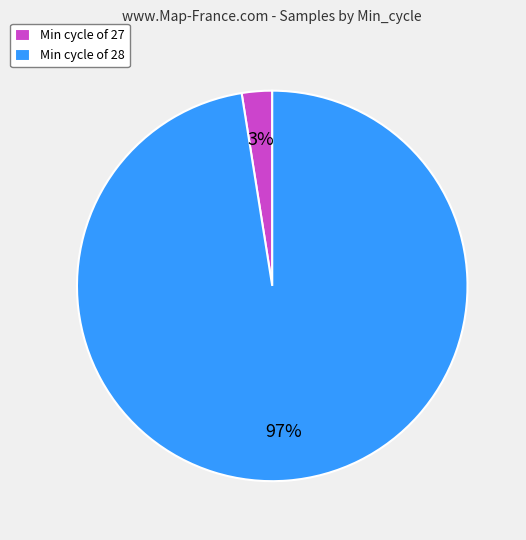

Rank the categories by value from highest to lowest.

Min cycle of 28, Min cycle of 27